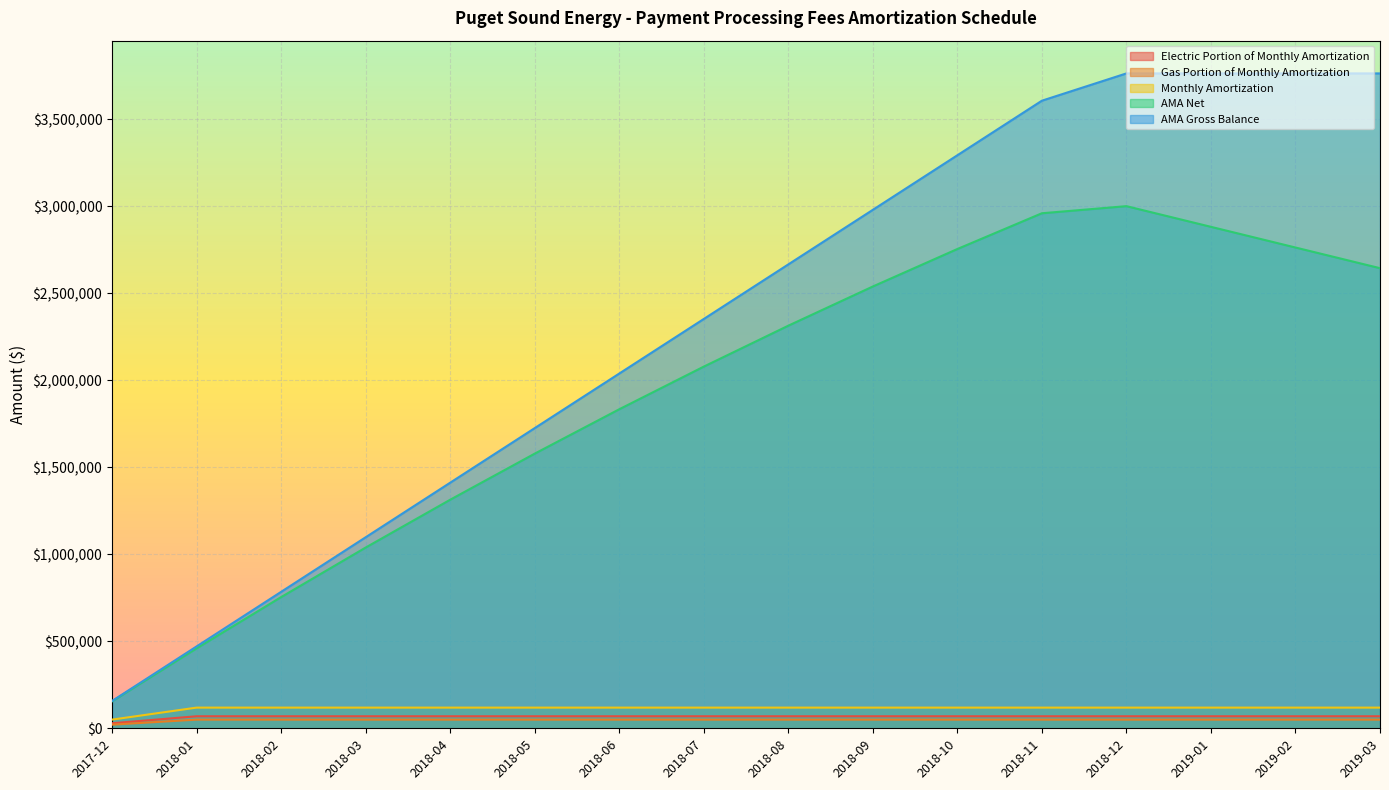

At which category is the sum across all series the highest?

2018-12